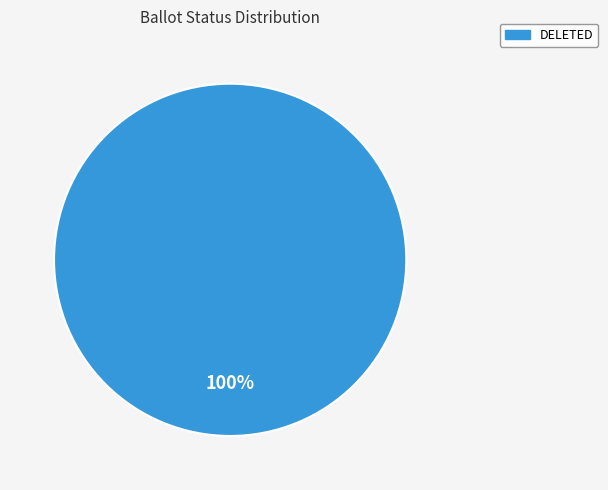

How many segments does this pie chart have?

1